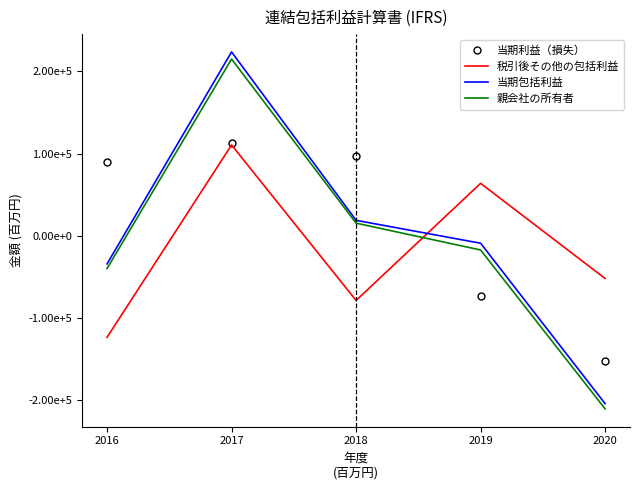

What is the total value across all series at 2020?

-619216